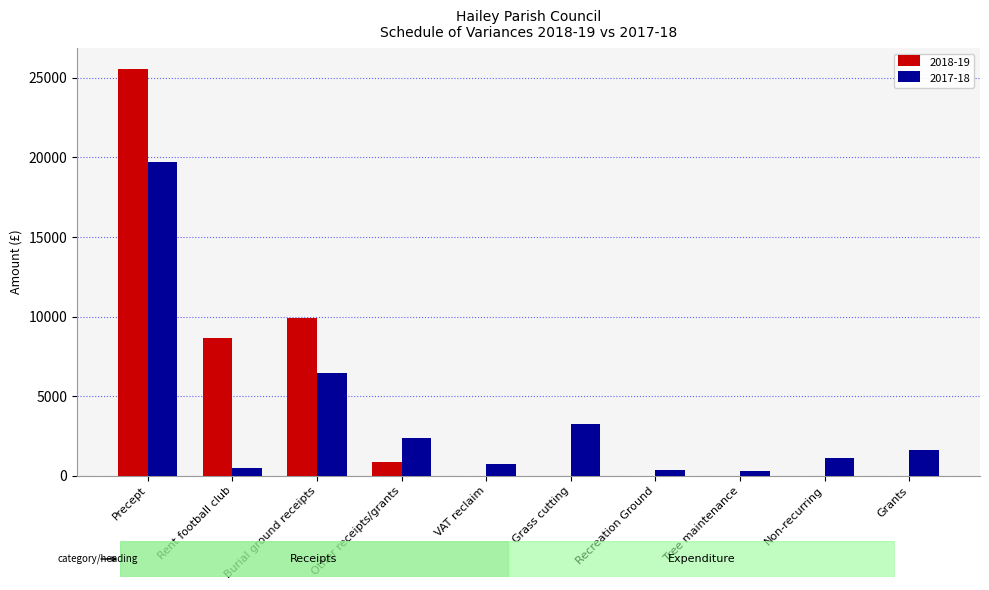

True or false: 2017-18 has a value of 2378 at Other receipts/grants.

True